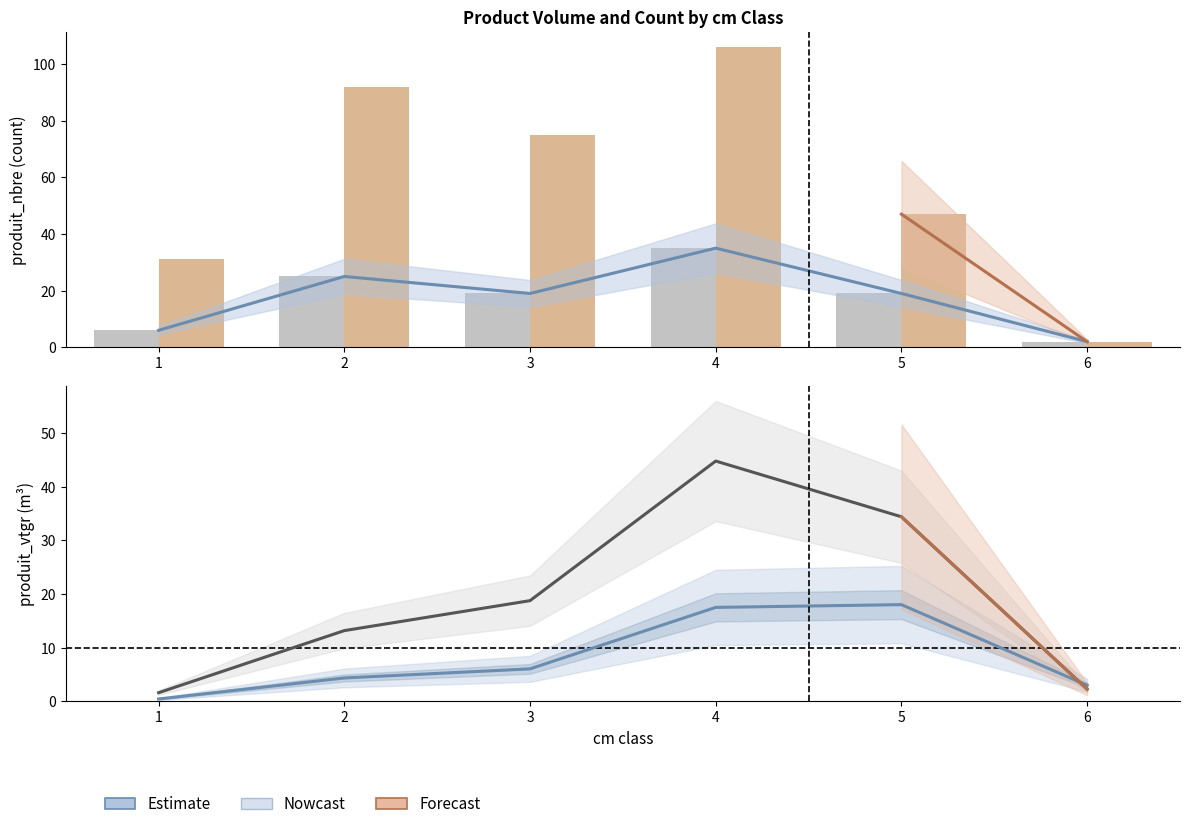

What is the difference between the maximum and minimum values in the EPICEA_produit_vtgr series?

43.2